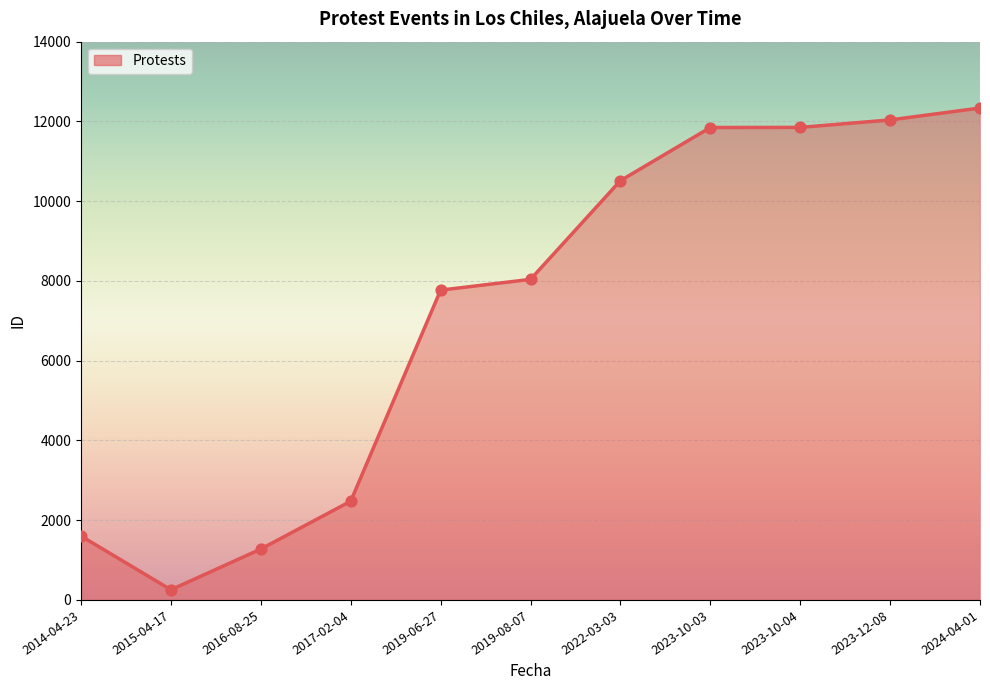

Approximately how many times larger is the value at 2023-10-03 compared to 2019-06-27?

1.5